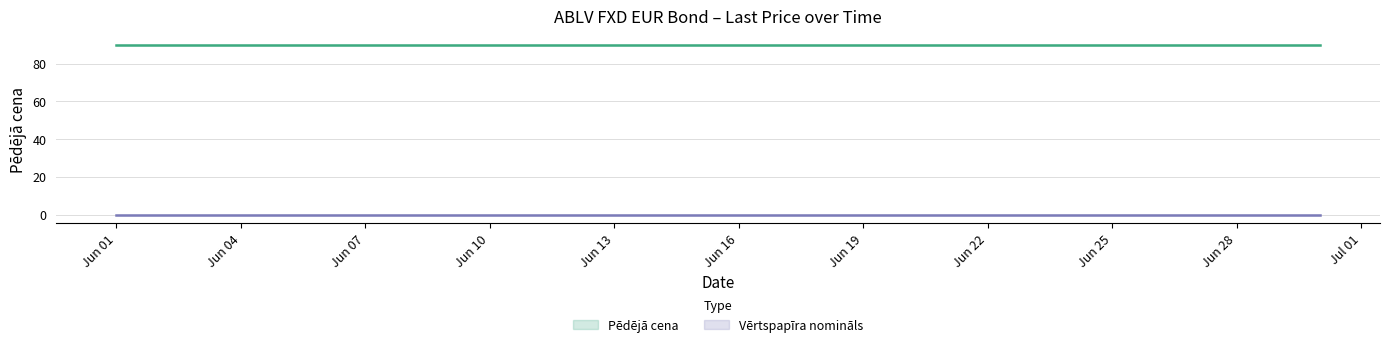

Rank the series by their maximum value, from lowest to highest.

Vērtspapīra nomināls, Pēdējā cena